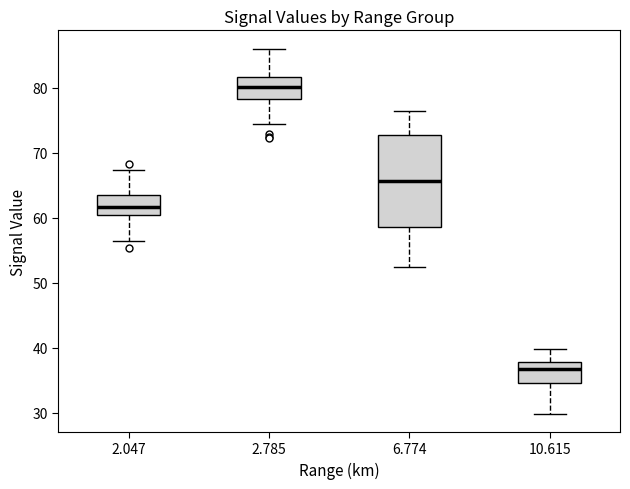

Where is the upper edge of the box at x = 2.785 on the y-axis? The values are not printed on the chart, so give them approximately, as read against the axis.

82